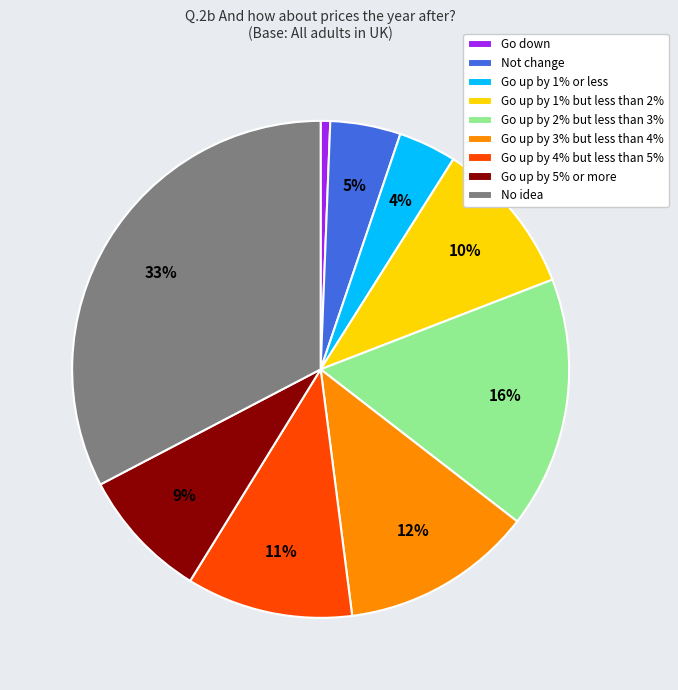

The Go up by 1% but less than 2% slice represents 1% of the pie. True or false?

False